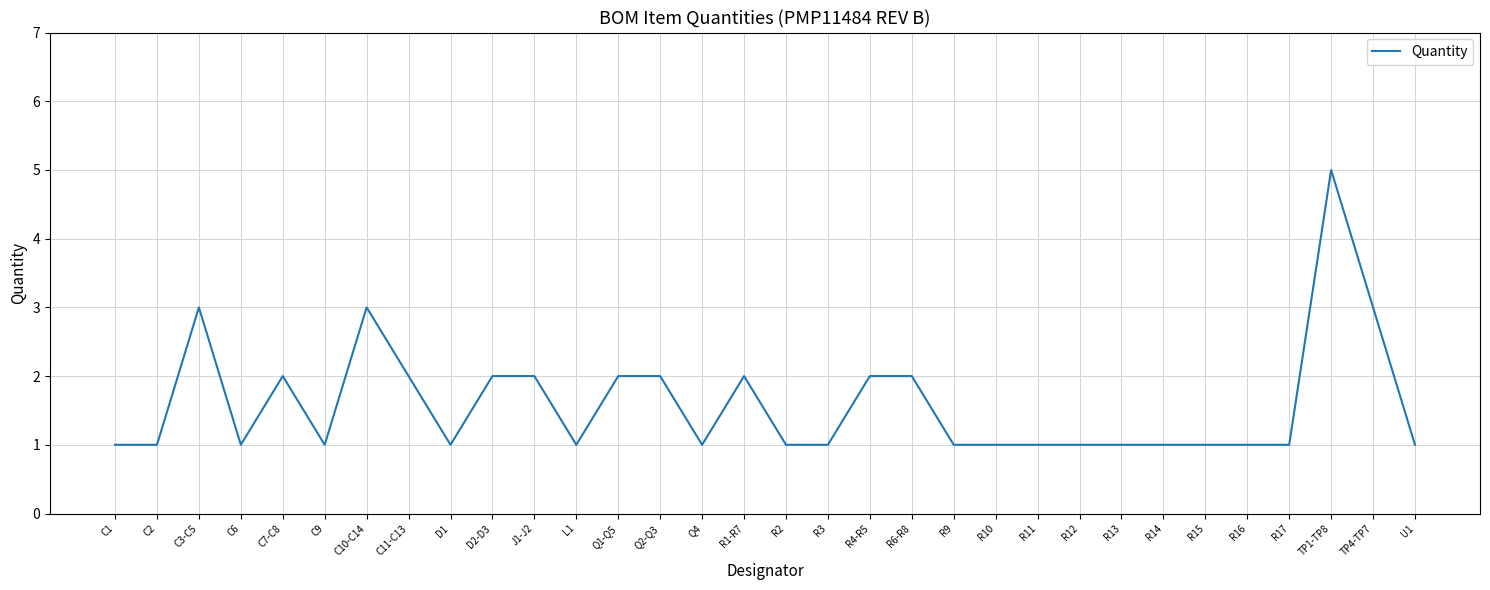

The chart shows a value of 1 at C6. True or false?

True